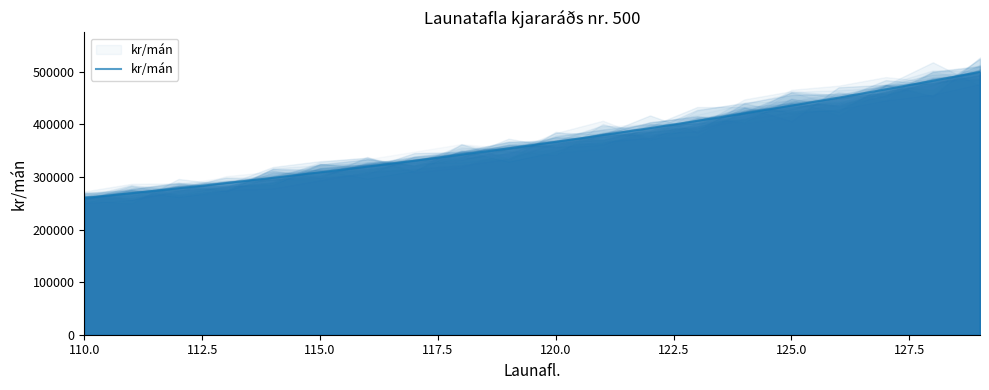

What is the difference between the second highest and second lowest values?

213968.7